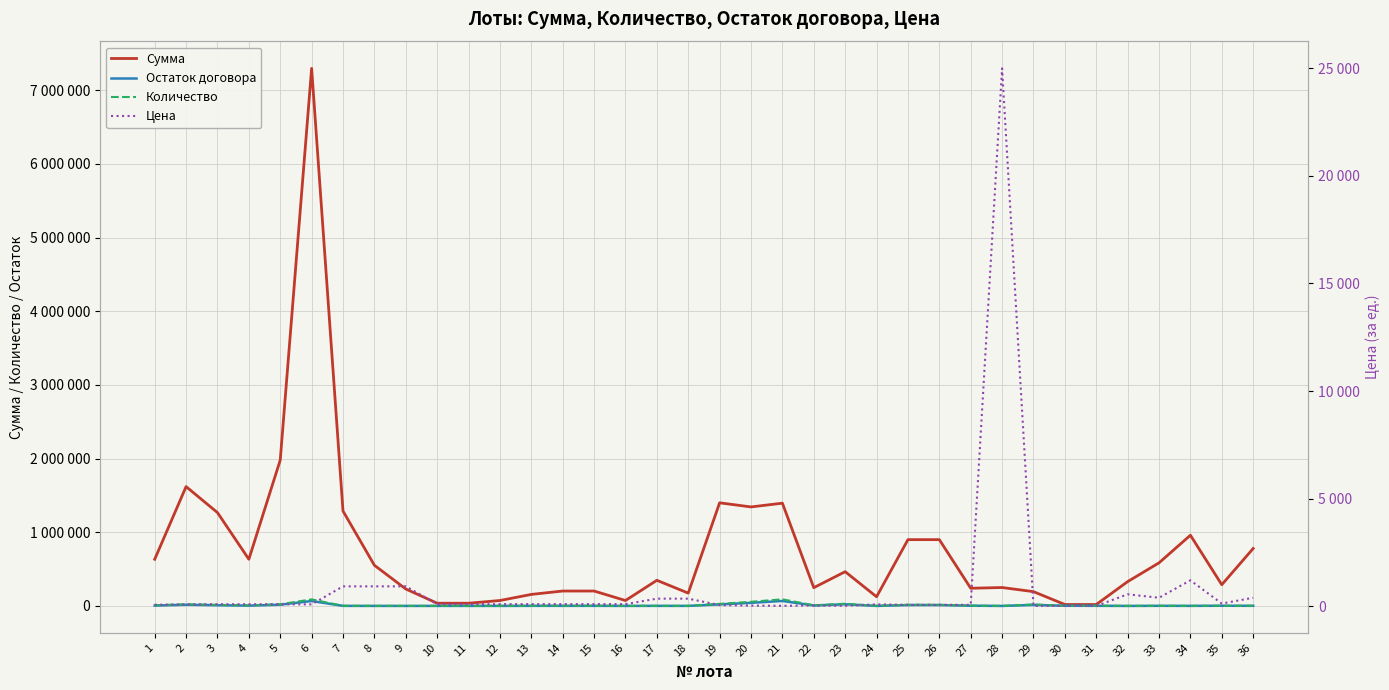

Is it true that Цена equals 6.4 at 31?

False